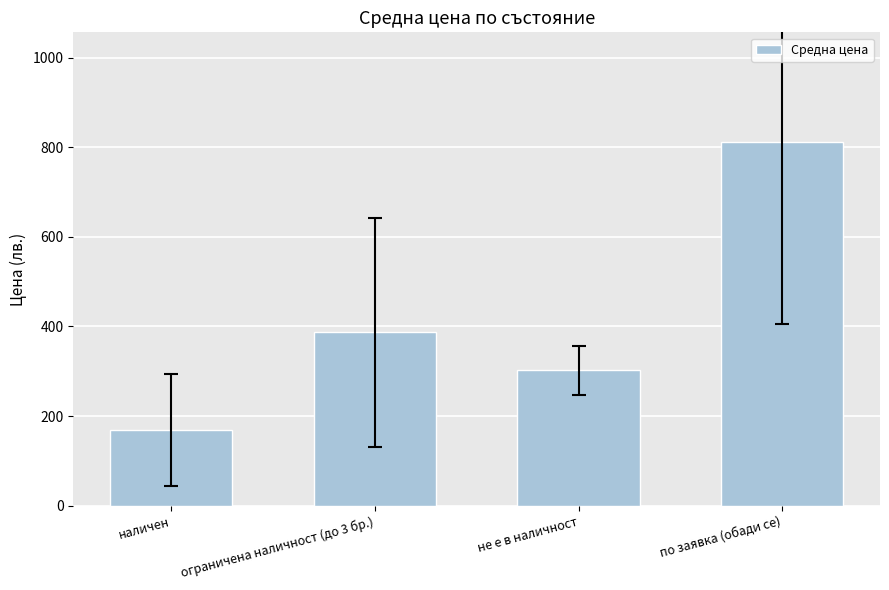

What is the sum of all values?

1671.0